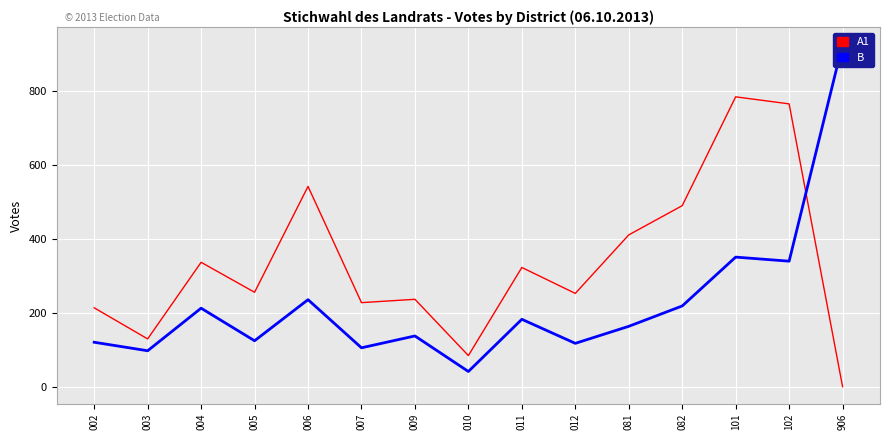

How many intersections are there between B and A1?

1